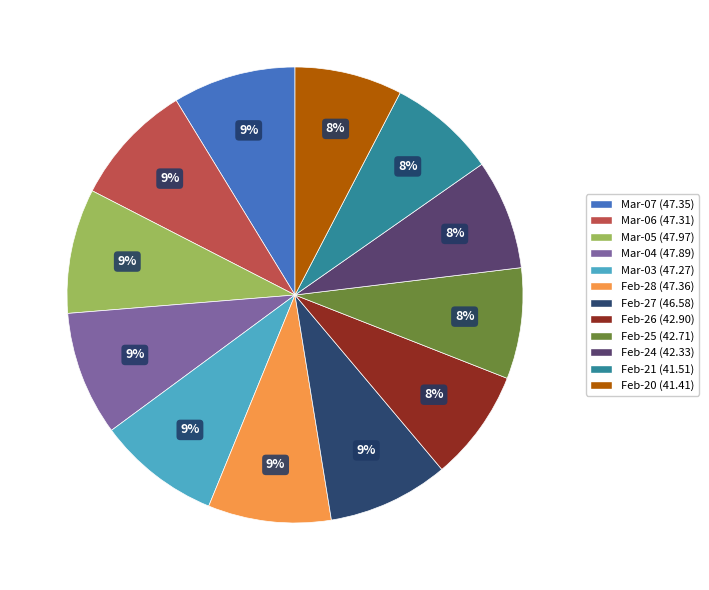

To the nearest percent, what is the average slice percentage?

8%